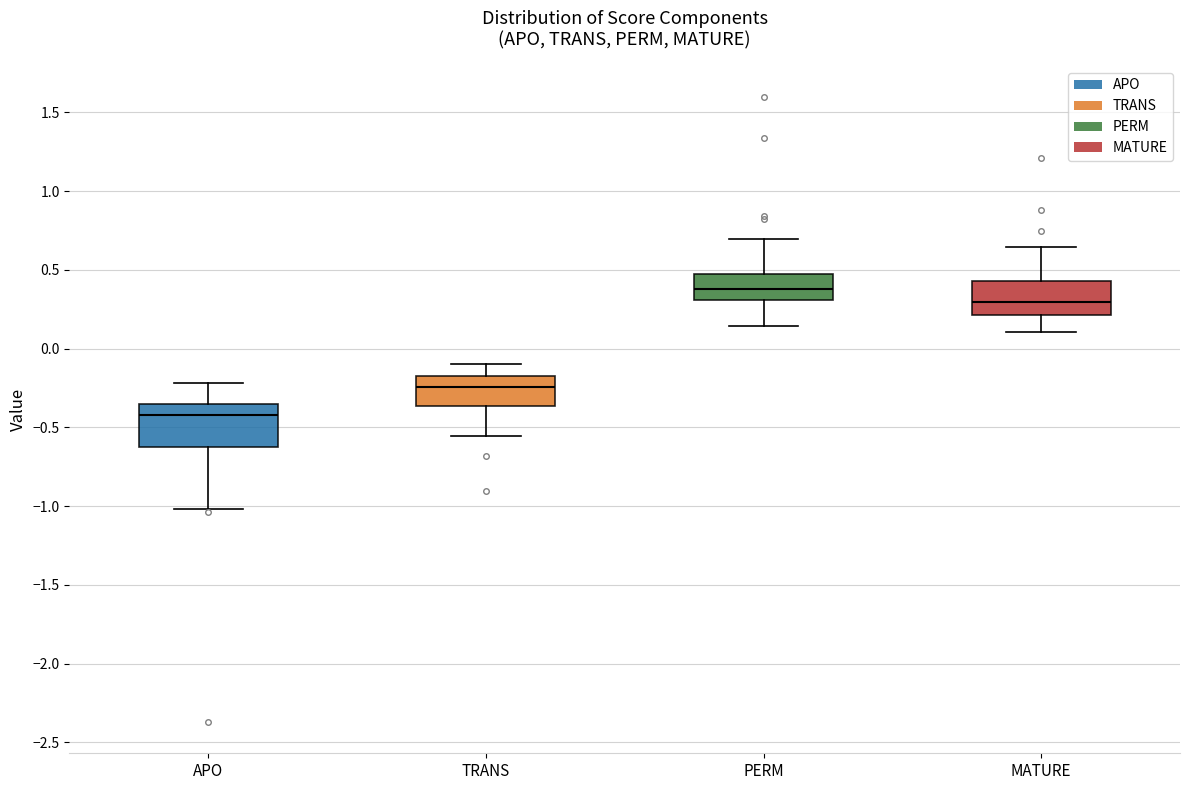

Comparing the boxes themselves (not the whiskers), which one is the tallest?

APO